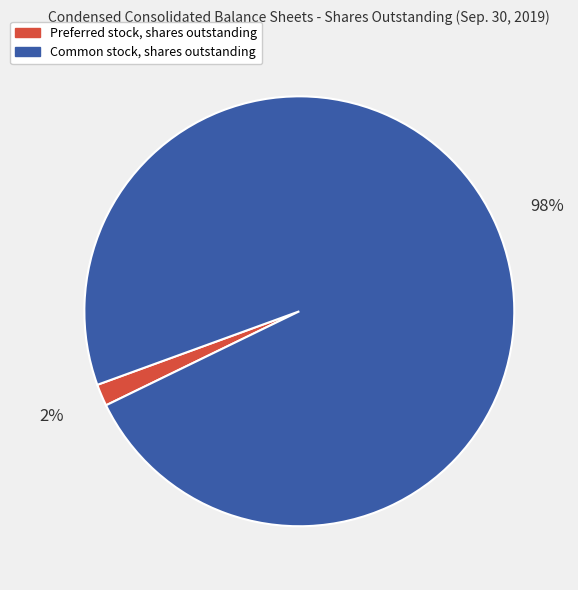

The Preferred stock, shares outstanding slice represents 2% of the pie. True or false?

True